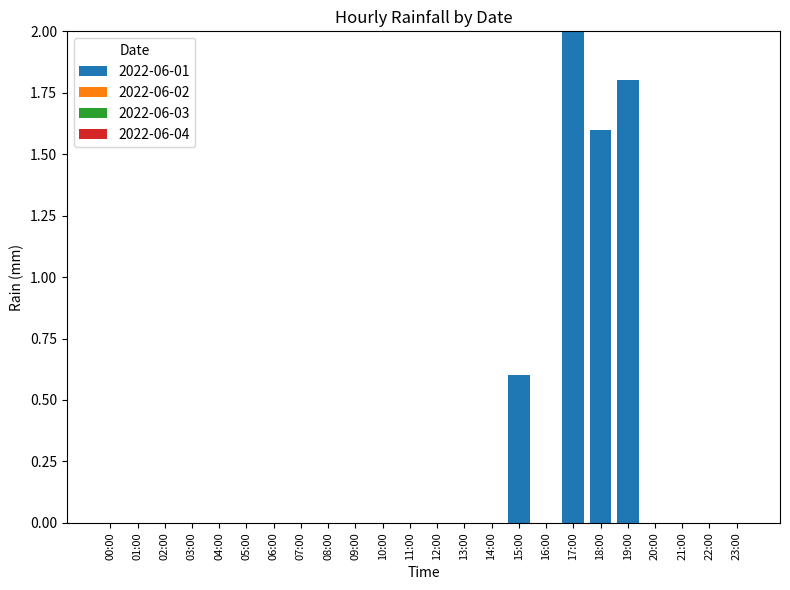

At which label is the value closest to 1?

15:00